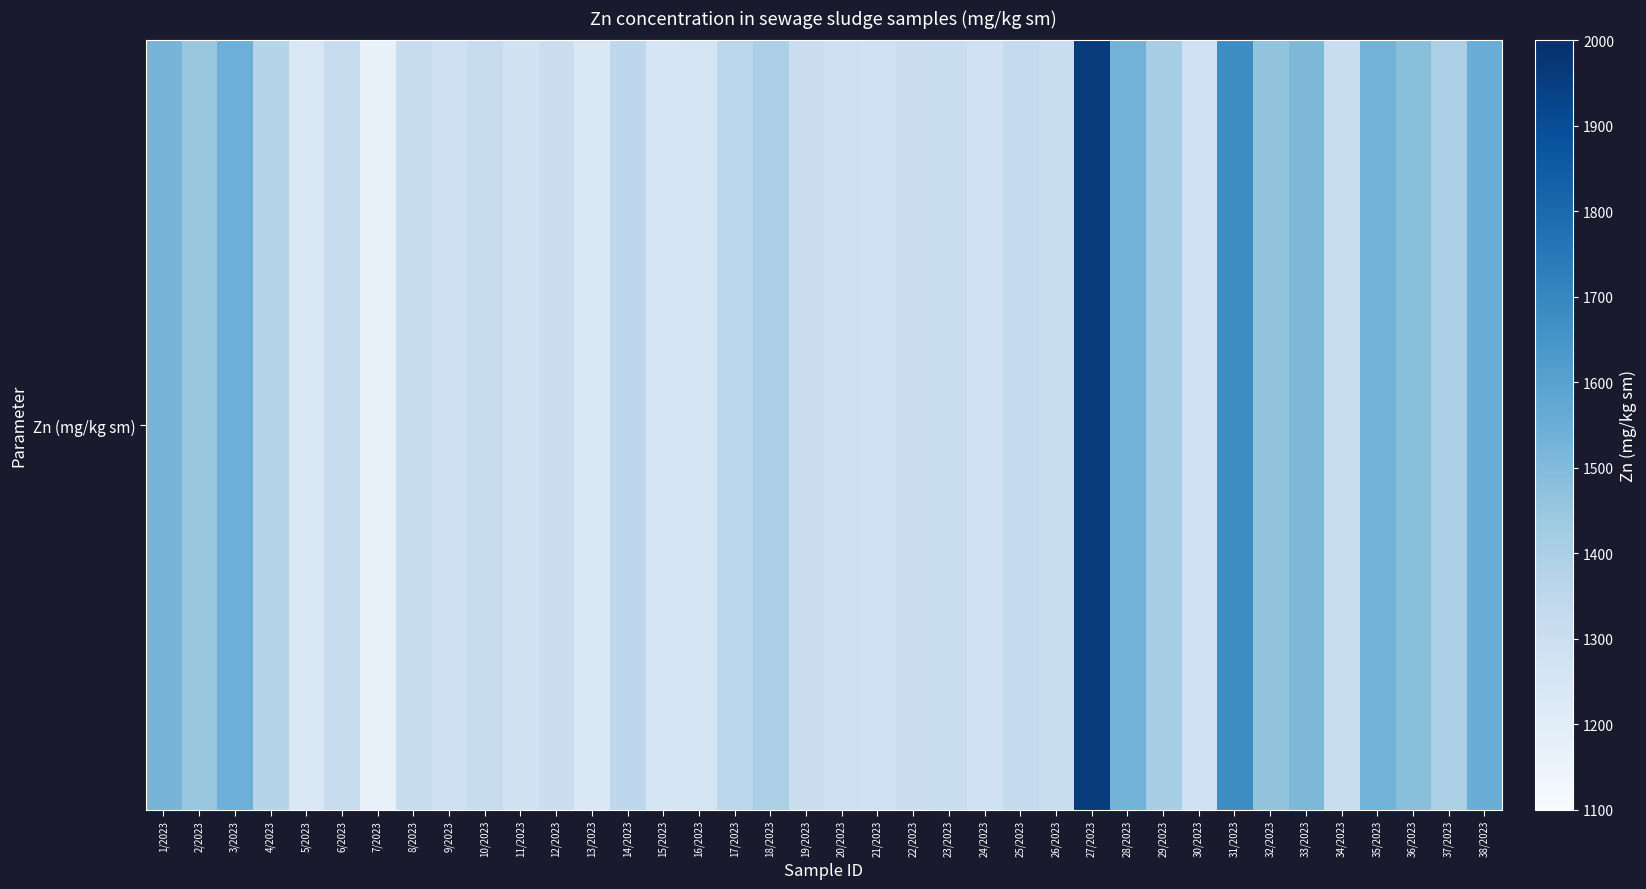

What is the average value?

1380